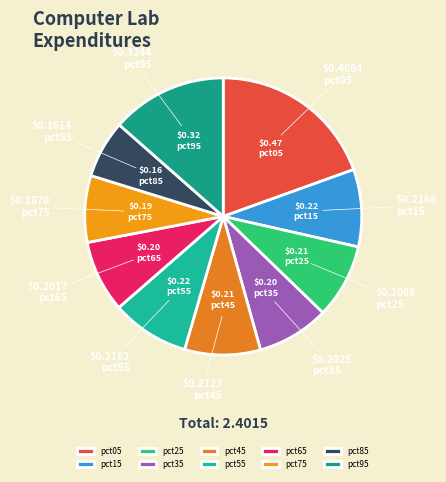

Is pct15 the majority of the pie?

No